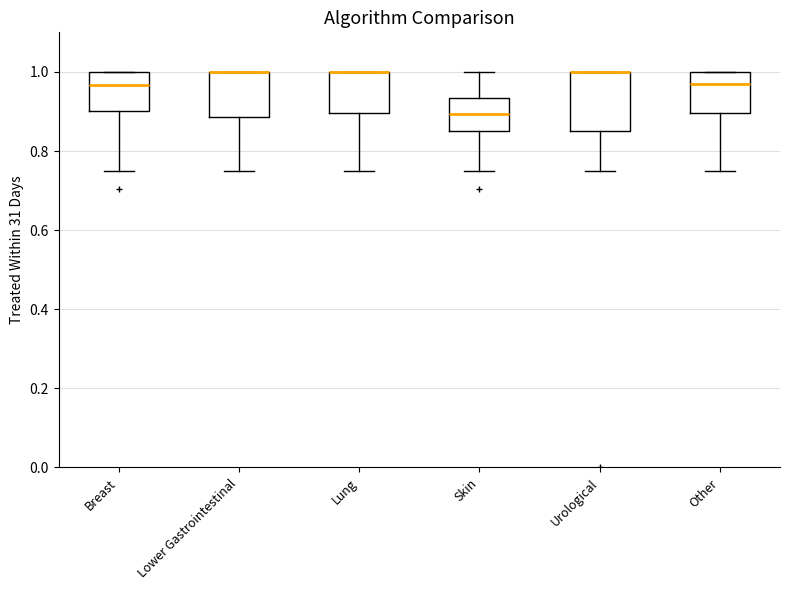

Reading left to right, transcribe this box plot: for each box, give where its median line is, the range the box spans, and where its two whiskers end, as read against the y-axis. The values are not printed on the chart, so give them approximately, as read against the axis.

Breast: median 0.96, box 0.90 to 1.00, whiskers 0.76 to 1.00
Lower Gastrointestinal: median 1.00 (drawn on the box's upper edge), box 0.88 to 1.00, whiskers 0.76 to 1.00
Lung: median 1.00 (drawn on the box's upper edge), box 0.90 to 1.00, whiskers 0.76 to 1.00
Skin: median 0.90, box 0.86 to 0.94, whiskers 0.76 to 1.00
Urological: median 1.00 (drawn on the box's upper edge), box 0.86 to 1.00, whiskers 0.76 to 1.00
Other: median 0.96, box 0.90 to 1.00, whiskers 0.76 to 1.00